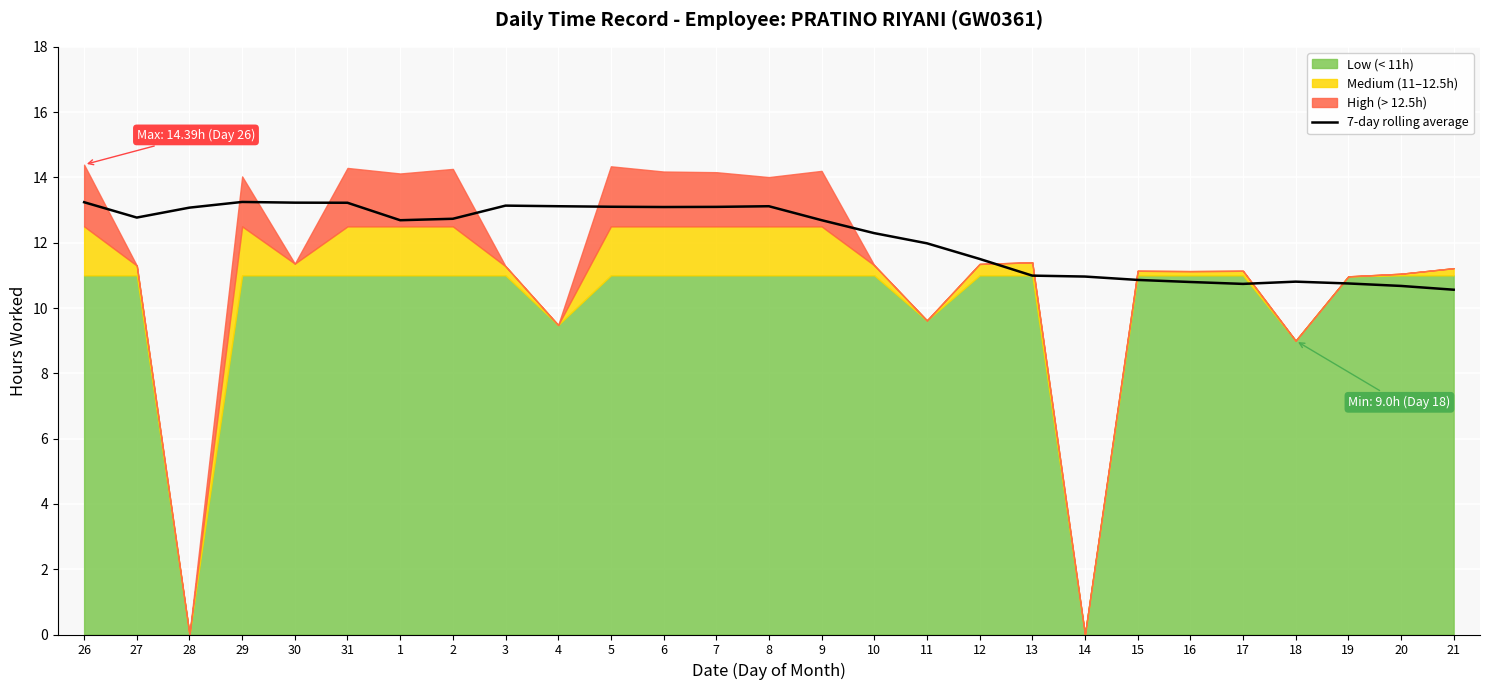

What is the sum of the values at 13 and 27?

23.8